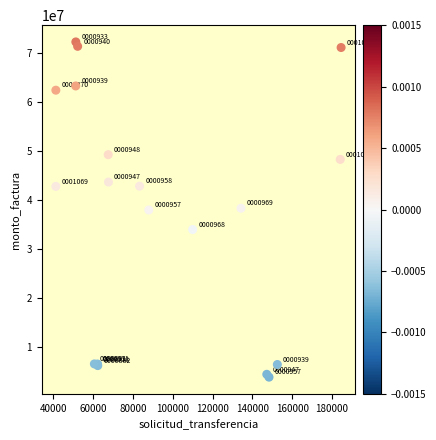

What Y value in the scatter plot is closest to 38059441?

37971986